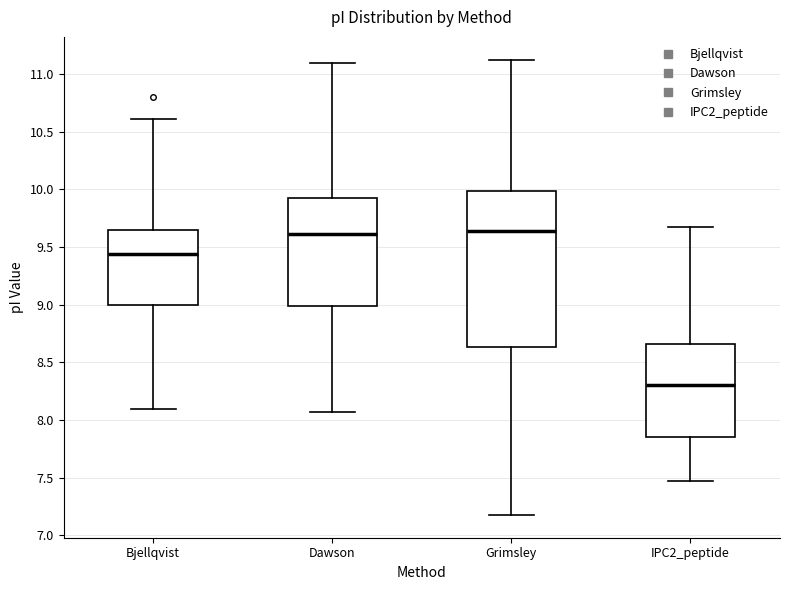

Reading left to right, transcribe this box plot: for each box, give where its median line is, the range the box spans, and where its two whiskers end, as read against the y-axis. The values are not printed on the chart, so give them approximately, as read against the axis.

Bjellqvist: median 9.45, box 9.00 to 9.65, whiskers 8.10 to 10.60
Dawson: median 9.60, box 9.00 to 9.95, whiskers 8.05 to 11.10
Grimsley: median 9.65, box 8.65 to 10.00, whiskers 7.20 to 11.15
IPC2_peptide: median 8.30, box 7.85 to 8.65, whiskers 7.45 to 9.70